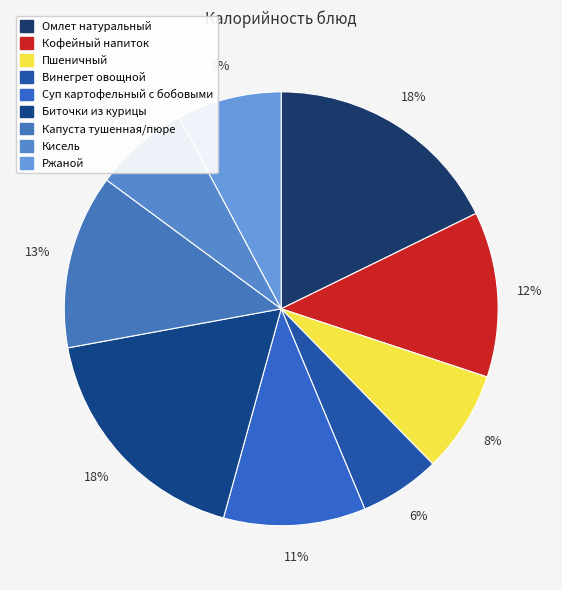

To the nearest percent, what portion does Пшеничный represent?

8%